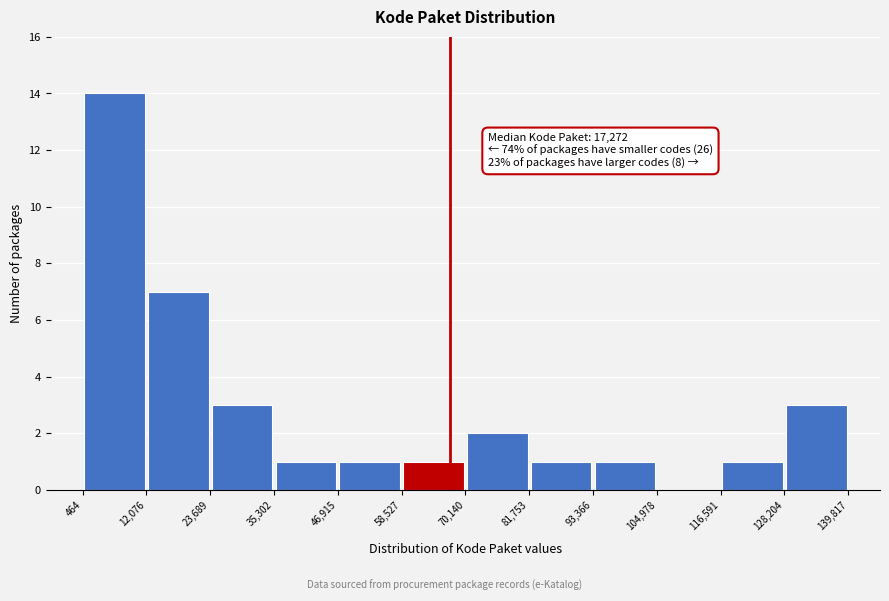

Over which range of the x-axis is the bar tallest?

464 to 12,076